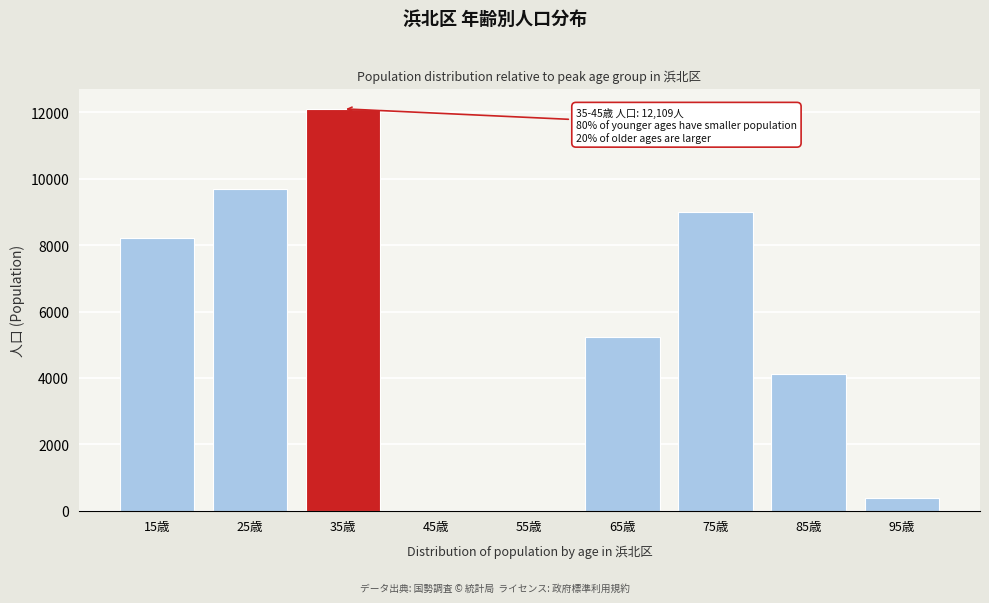

Reading right to left, transcribe all the data shown in this chart.

95歳=395	85歳=4114	75歳=9001	65歳=5220	55歳=0	45歳=0	35歳=12109	25歳=9679	15歳=8230